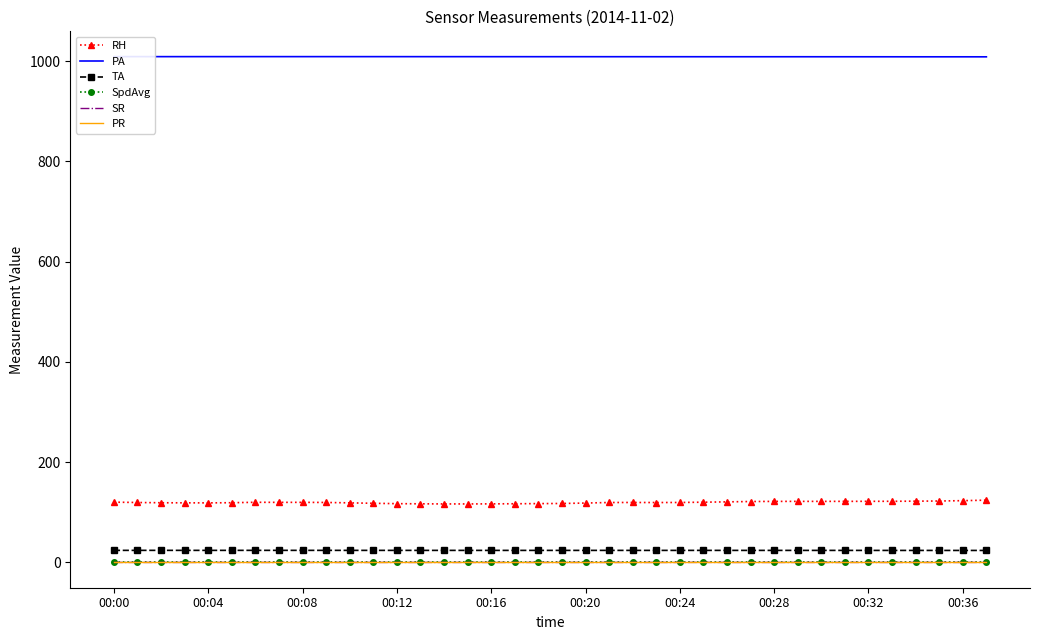

True or false: SR and SpdAvg cross at least once.

False